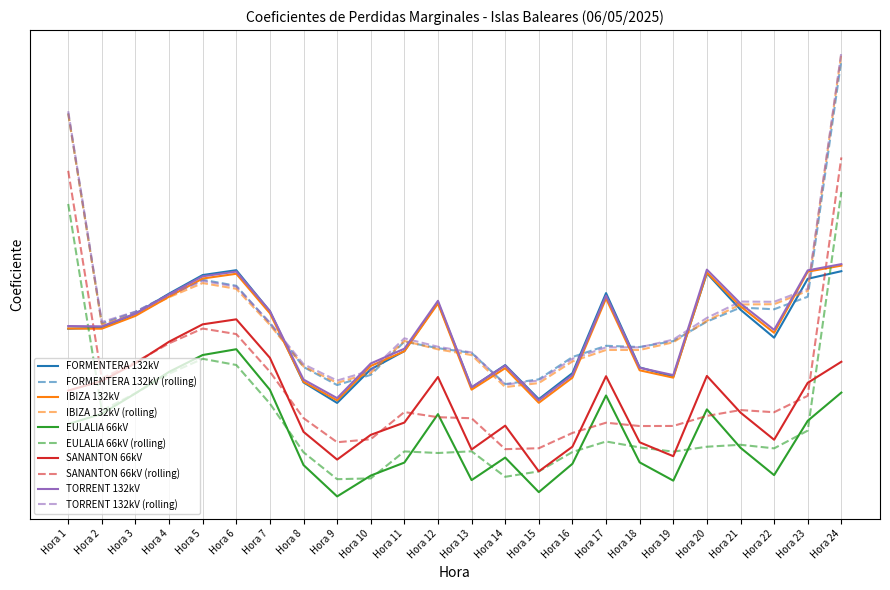

What is the difference between the second highest and second lowest values in the IBIZA 132kV series?

0.1